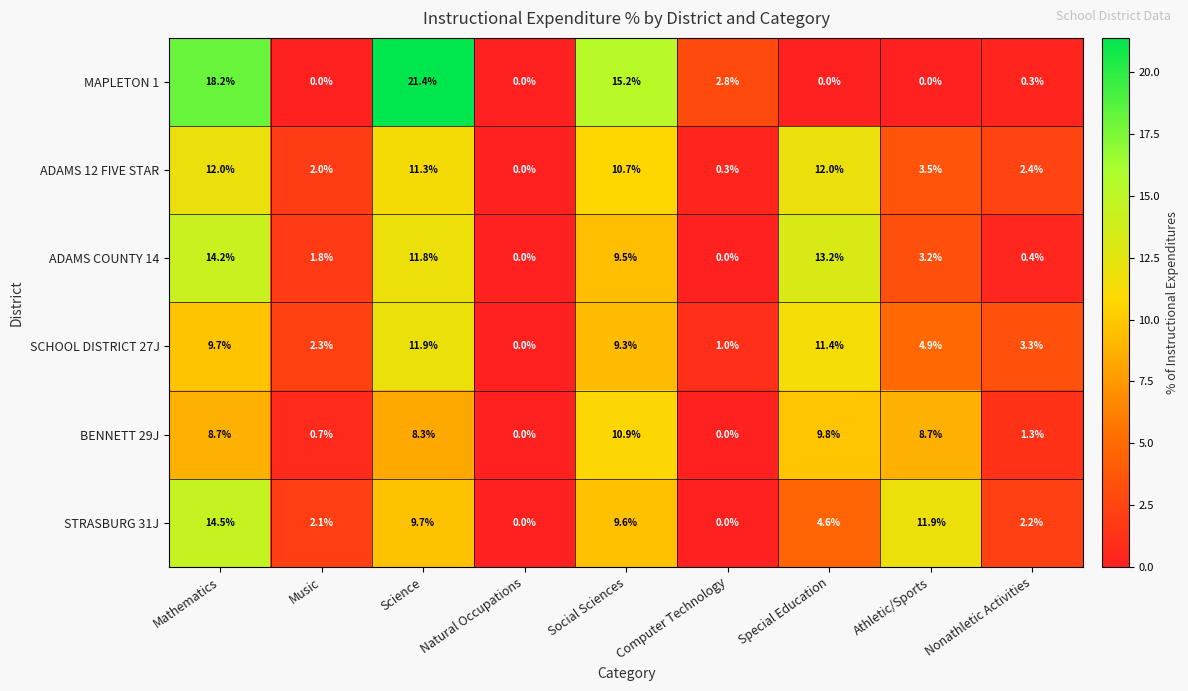

Between Natural Occupations and Computer Technology, which series saw the biggest shift?

MAPLETON 1